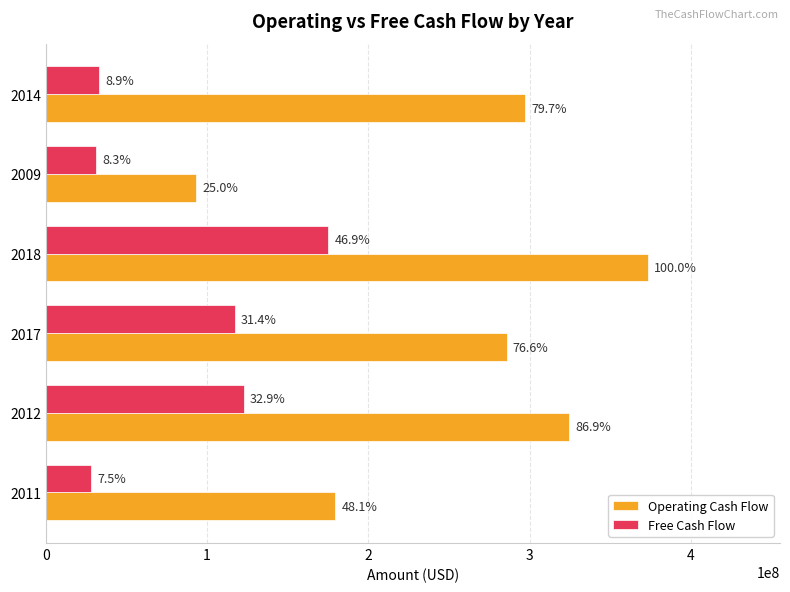

What are all the series names shown in the legend?

Operating Cash Flow, Free Cash Flow